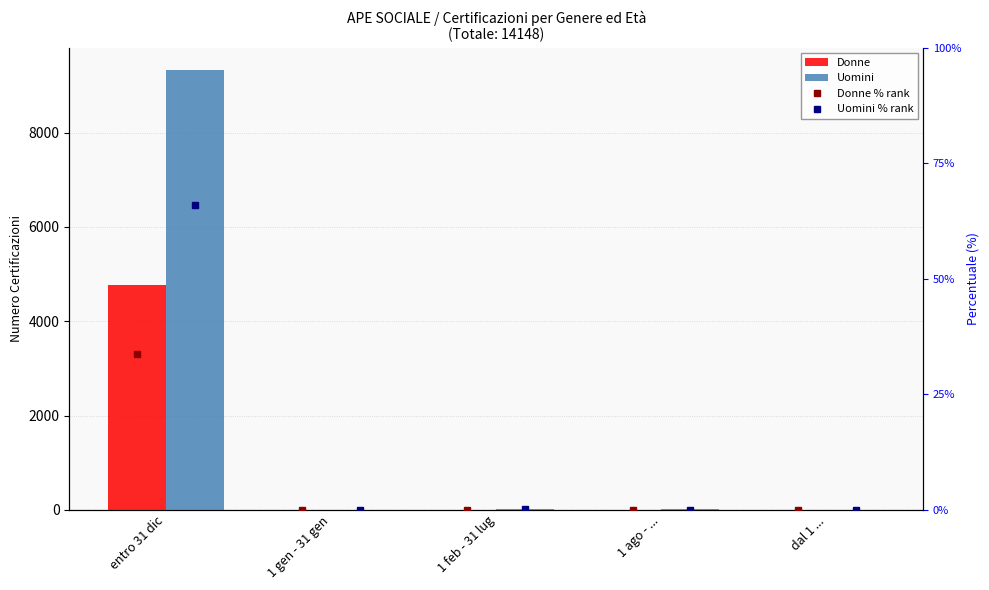

Which category has the highest value in the Donne % rank series?

entro 31 dic